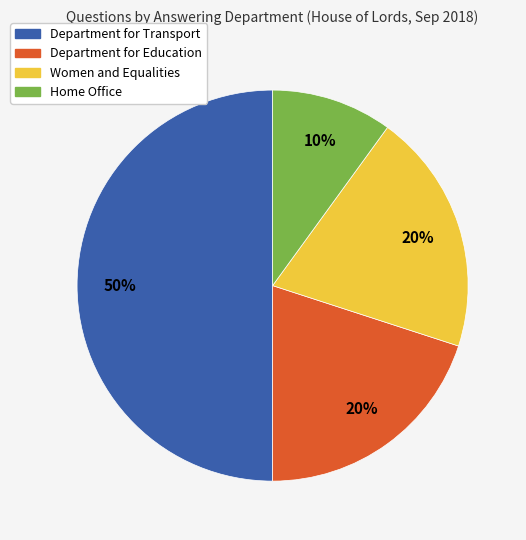

Is it true that Women and Equalities is 15% of the pie?

False